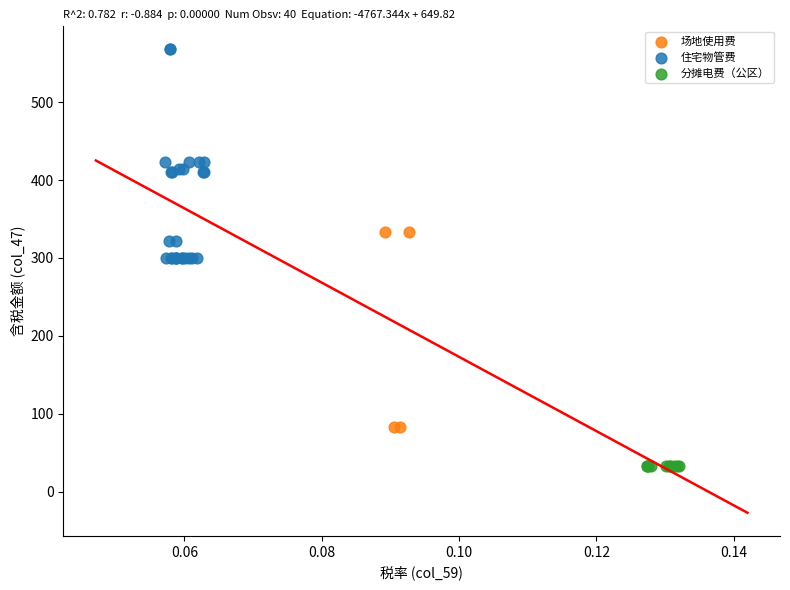

Which series contains the lowest Y value?

分摊电费（公区）